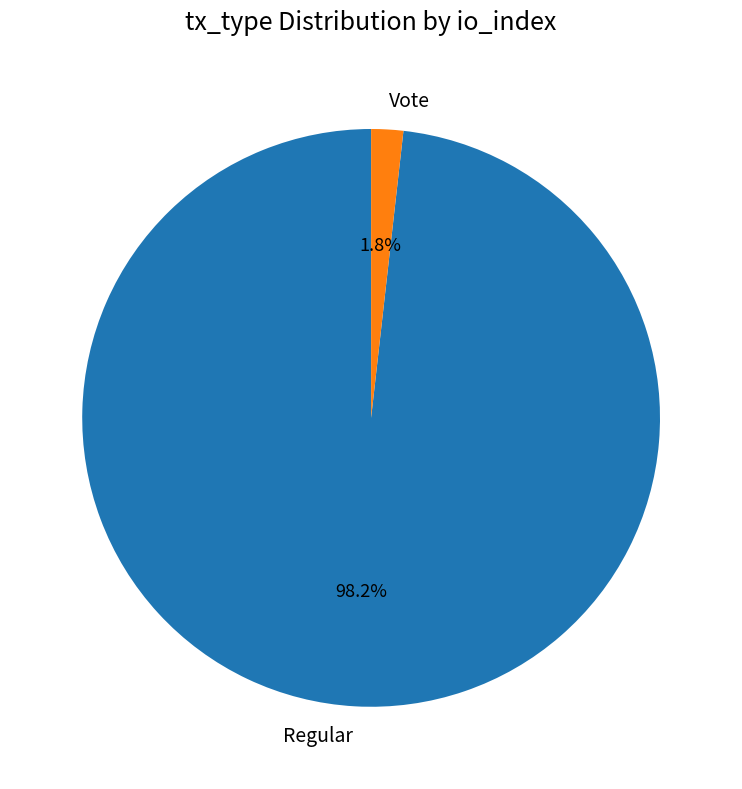

What percentage is the Vote slice, to the nearest percent?

2%